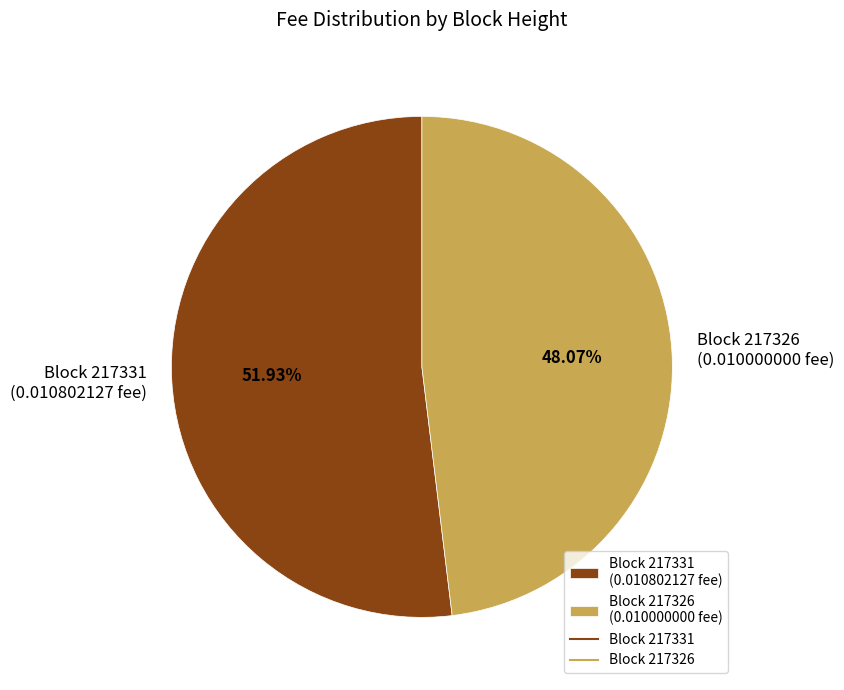

To the nearest percent, what is the difference between the largest and smallest slice percentages?

4%